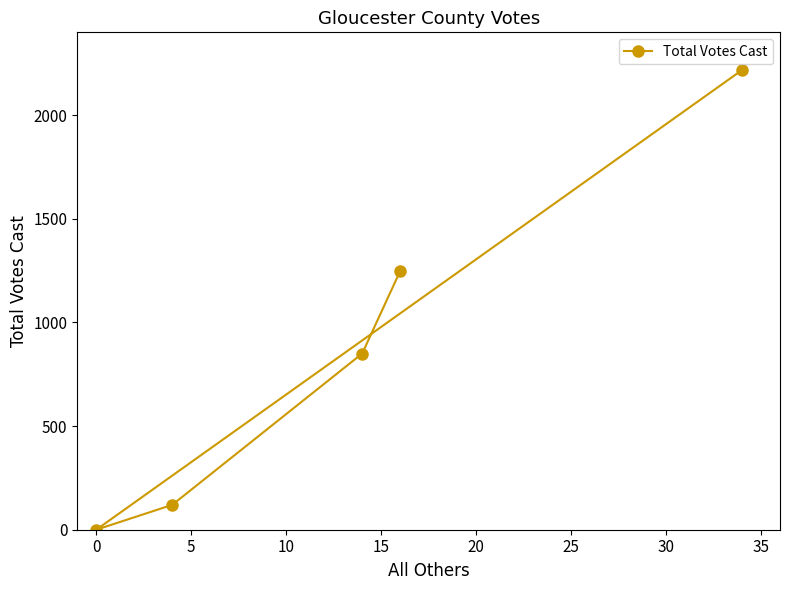

What is the maximum value shown in the chart?

2218